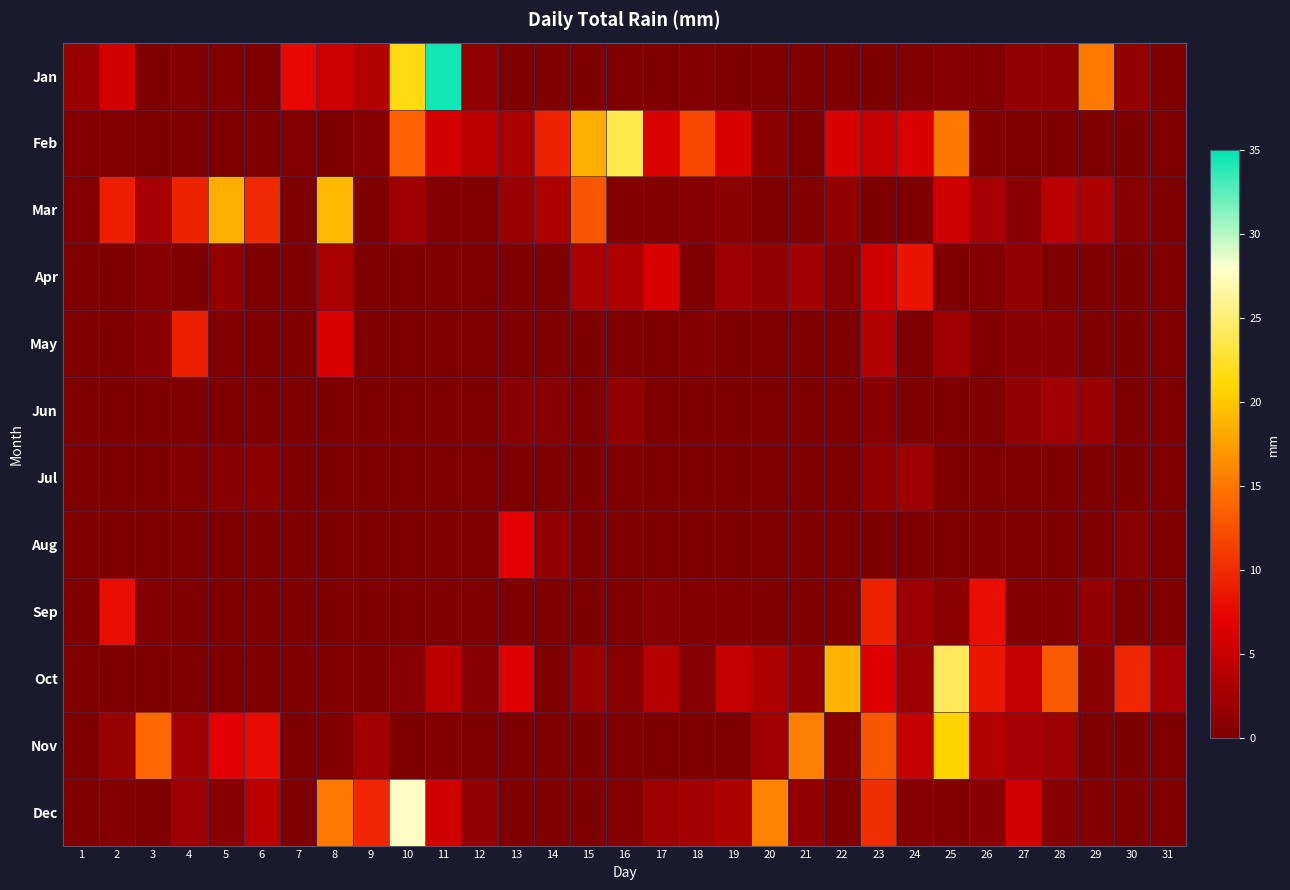

How many distinct data groups are displayed?

12